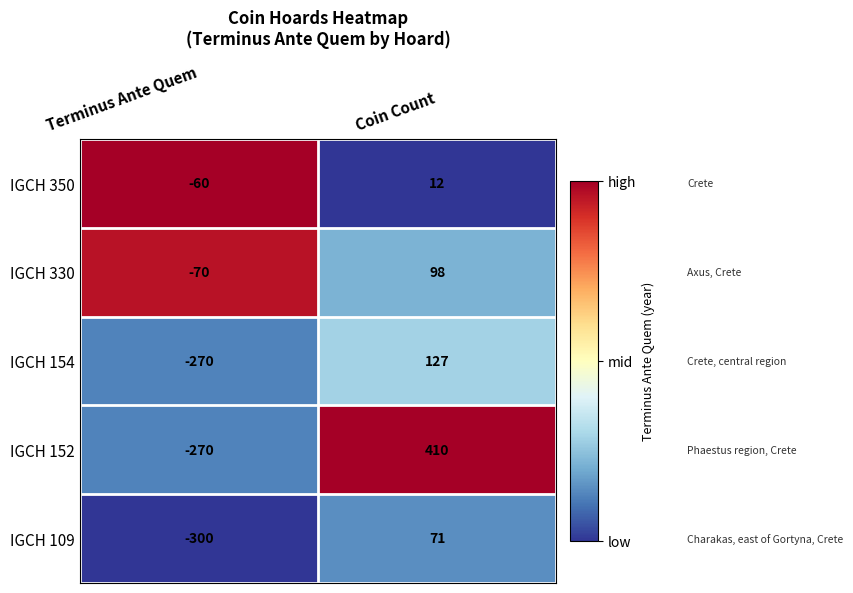

Reading left to right, transcribe all the data shown in this chart.

IGCH 350: Terminus Ante Quem=-60	Coin Count=12
IGCH 330: Terminus Ante Quem=-70	Coin Count=98
IGCH 154: Terminus Ante Quem=-270	Coin Count=127
IGCH 152: Terminus Ante Quem=-270	Coin Count=410
IGCH 109: Terminus Ante Quem=-300	Coin Count=71